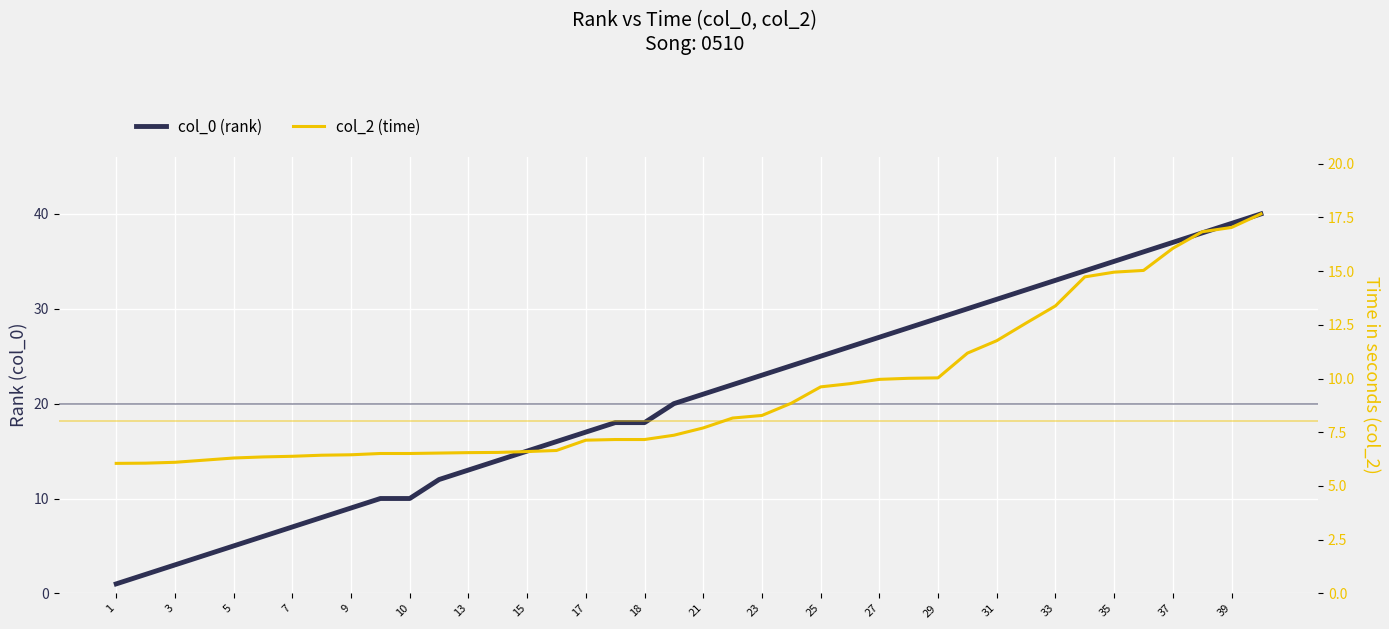

At how many categories does at least one series exceed 8?

32